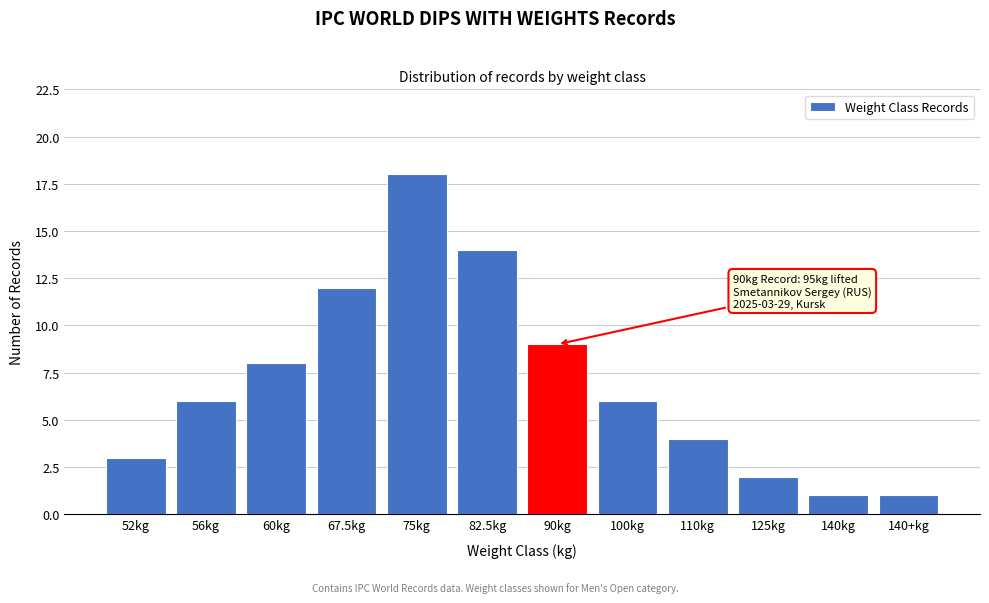

Reading left to right, transcribe all the data shown in this chart.

52kg=3	56kg=6	60kg=8	67.5kg=12	75kg=18	82.5kg=14	90kg=9	100kg=6	110kg=4	125kg=2	140kg=1	140+kg=1